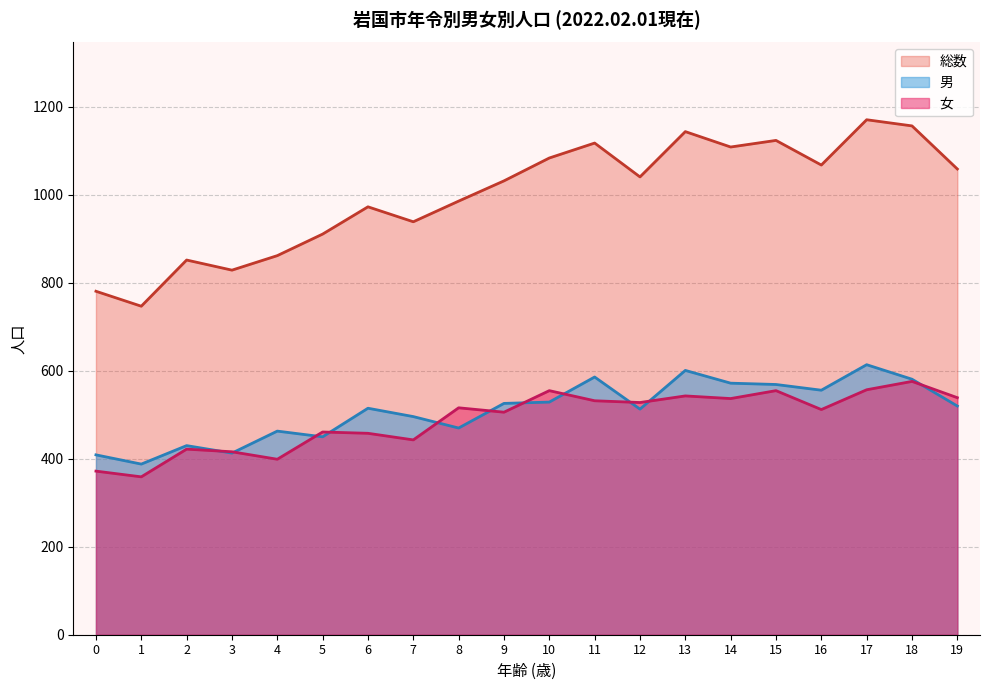

Where is the first local minimum for 女?

1